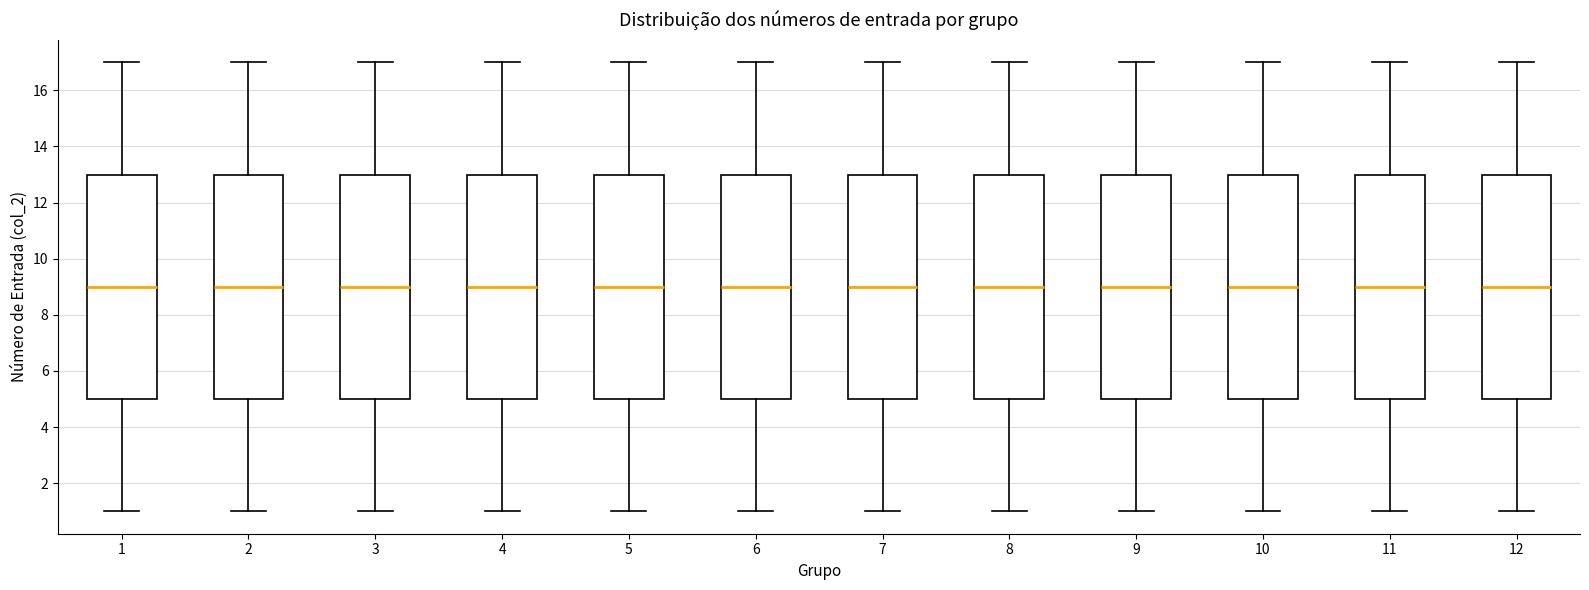

Reading left to right, transcribe this box plot: for each box, give where its median line is, the range the box spans, and where its two whiskers end, as read against the y-axis. The values are not printed on the chart, so give them approximately, as read against the axis.

1: median 9, box 5 to 13, whiskers 1 to 17
2: median 9, box 5 to 13, whiskers 1 to 17
3: median 9, box 5 to 13, whiskers 1 to 17
4: median 9, box 5 to 13, whiskers 1 to 17
5: median 9, box 5 to 13, whiskers 1 to 17
6: median 9, box 5 to 13, whiskers 1 to 17
7: median 9, box 5 to 13, whiskers 1 to 17
8: median 9, box 5 to 13, whiskers 1 to 17
9: median 9, box 5 to 13, whiskers 1 to 17
10: median 9, box 5 to 13, whiskers 1 to 17
11: median 9, box 5 to 13, whiskers 1 to 17
12: median 9, box 5 to 13, whiskers 1 to 17